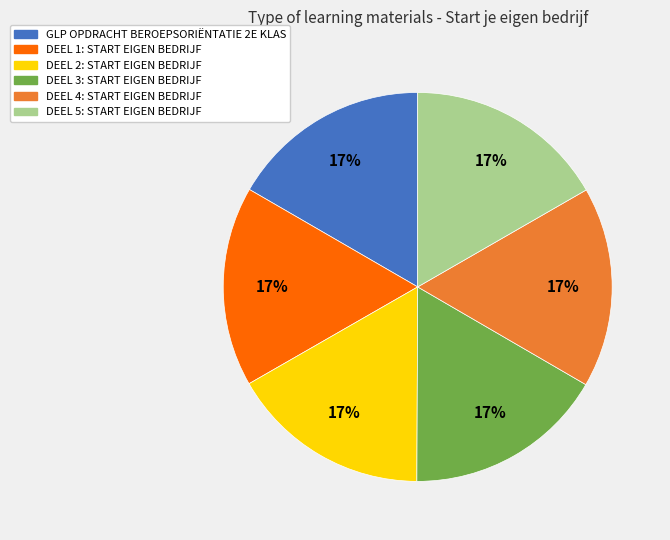

Combined, do DEEL 5: START EIGEN BEDRIJF and DEEL 3: START EIGEN BEDRIJF account for over 50%?

No